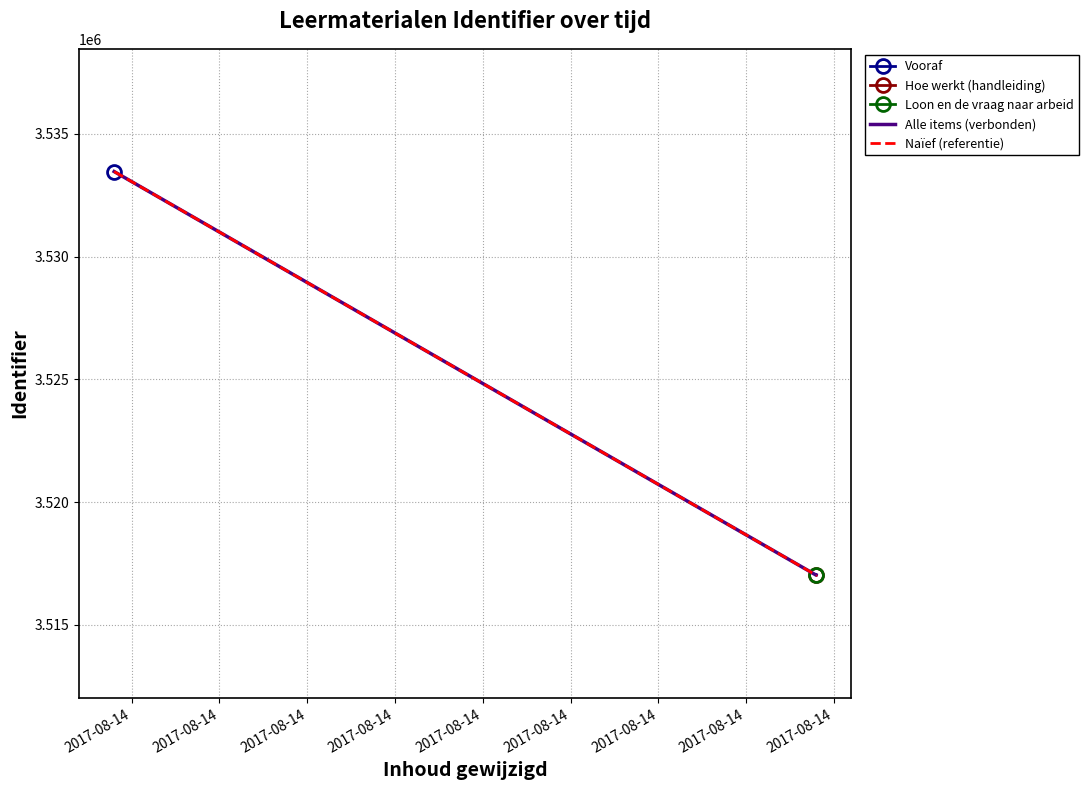

Read the Naïef (referentie) value at 2017-08-14, to the nearest 50.

3517000